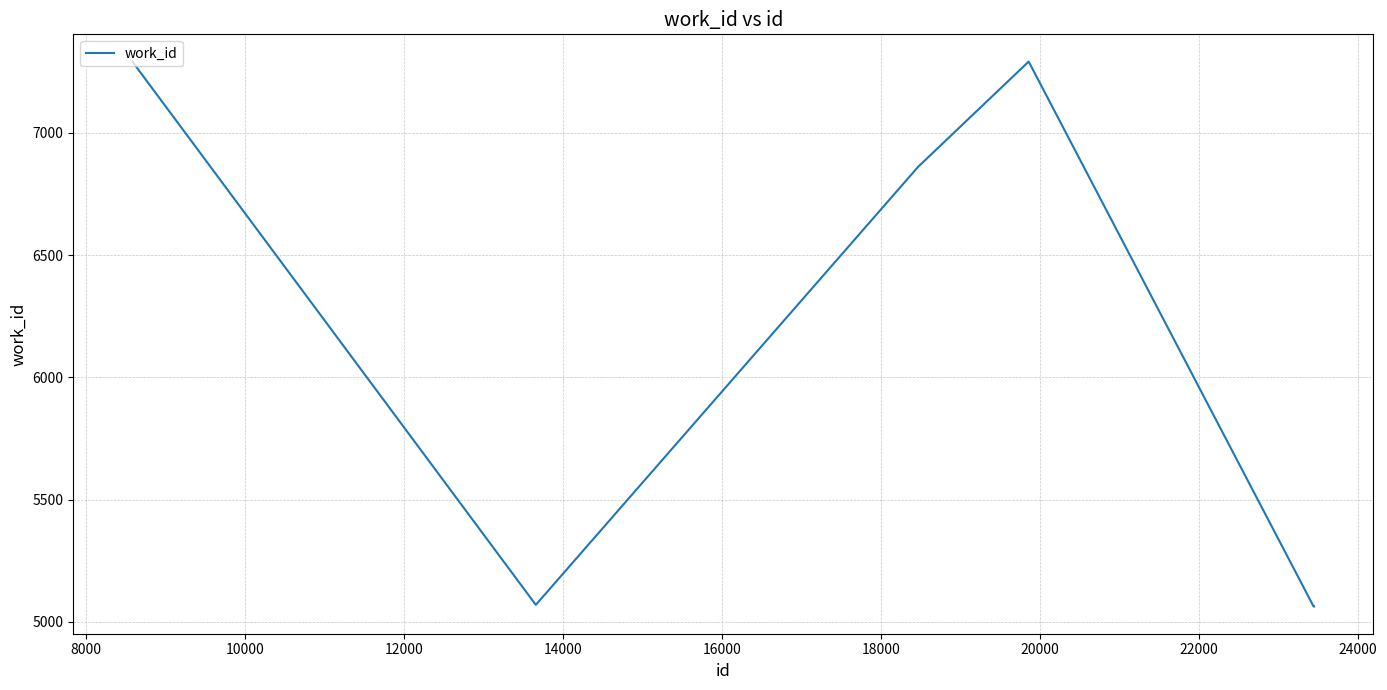

What is the minimum value shown in the chart?

5063